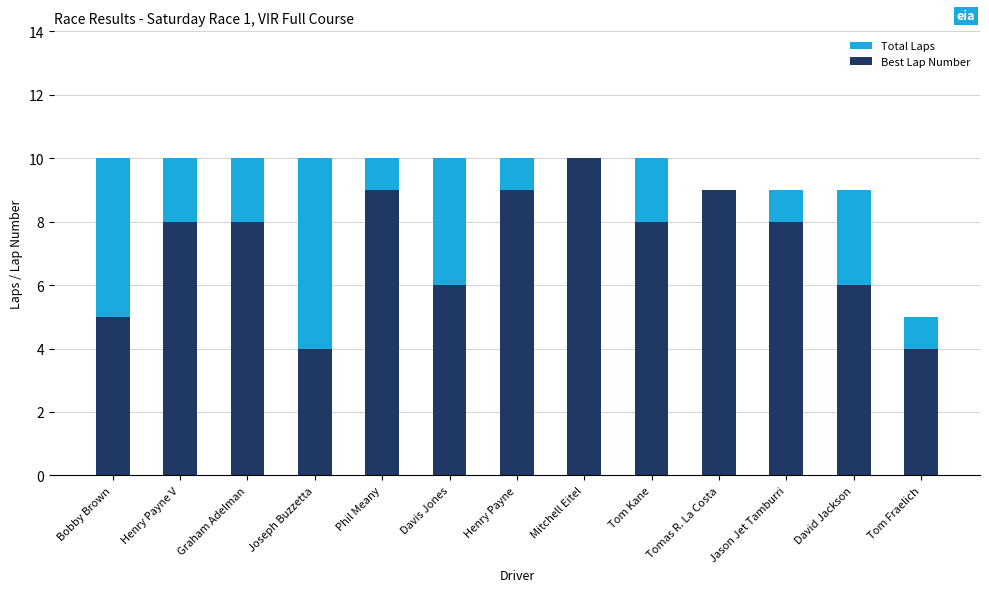

The Best Lap Number series shows 1 at Joseph Buzzetta. True or false?

False